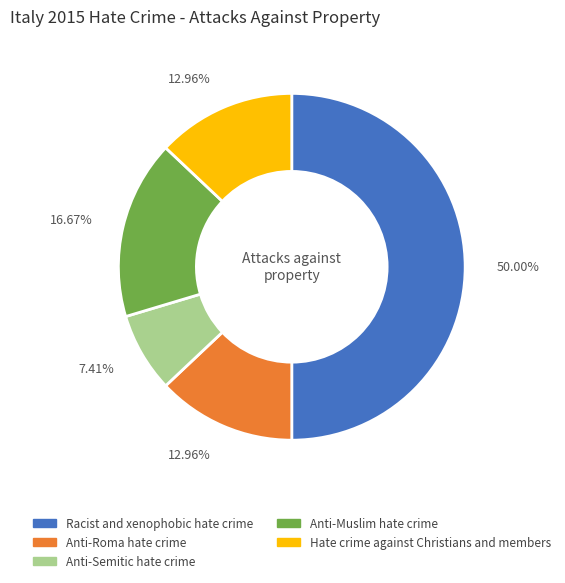

How many segments does this pie chart have?

5